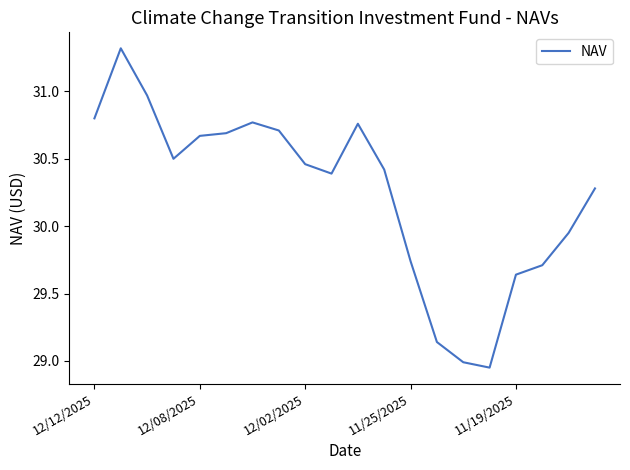

How many lines are shown in the chart?

1